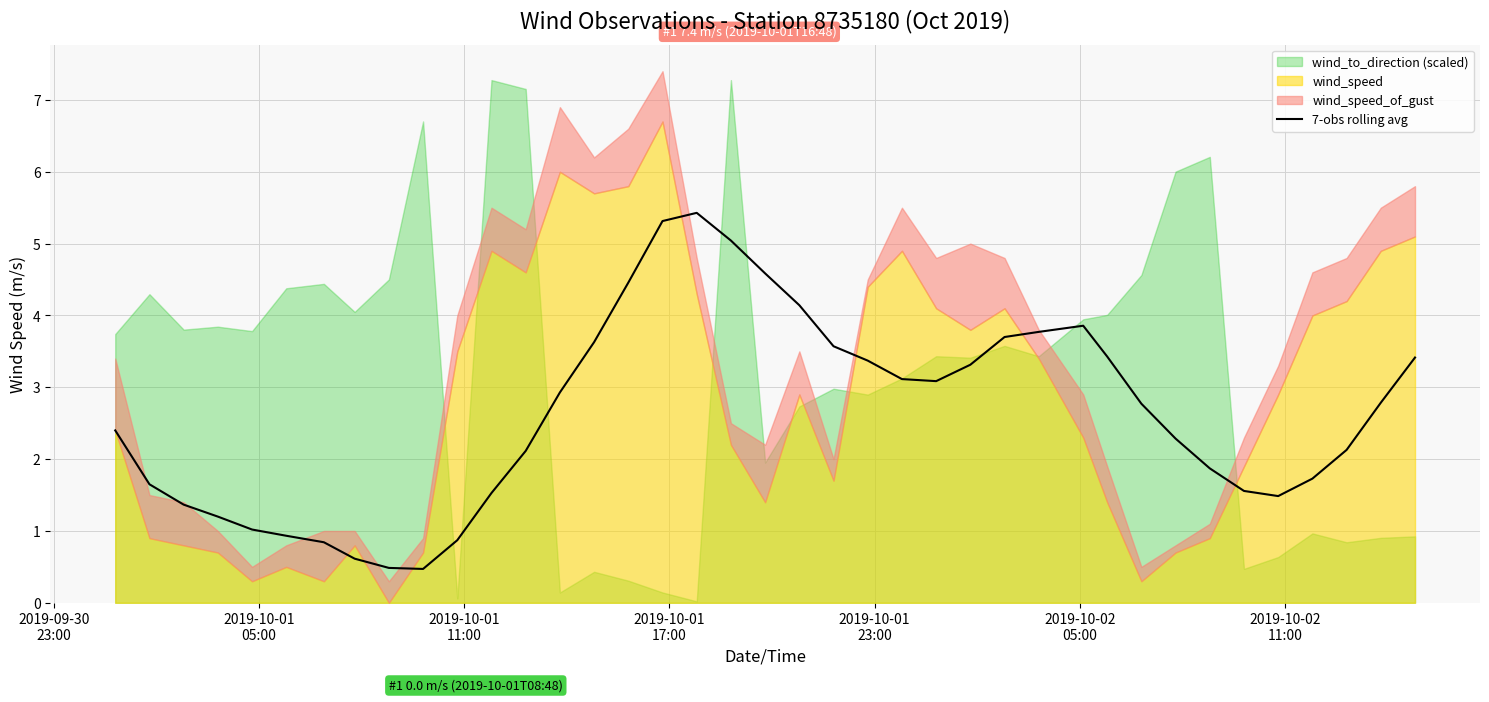

Reading right to left, list all the values displayed in this chart.

3.4	2.8	2.1	1.7	1.5	1.6	1.9	2.3	2.8	3.4	3.9	3.8	3.7	3.3	3.1	3.1	3.4	3.6	4.1	4.6	5.0	5.4	5.3	4.5	3.6	2.9	2.1	1.5	0.9	0.5	0.5	0.6	0.8	0.9	1.0	1.2	1.4	1.6	2.4